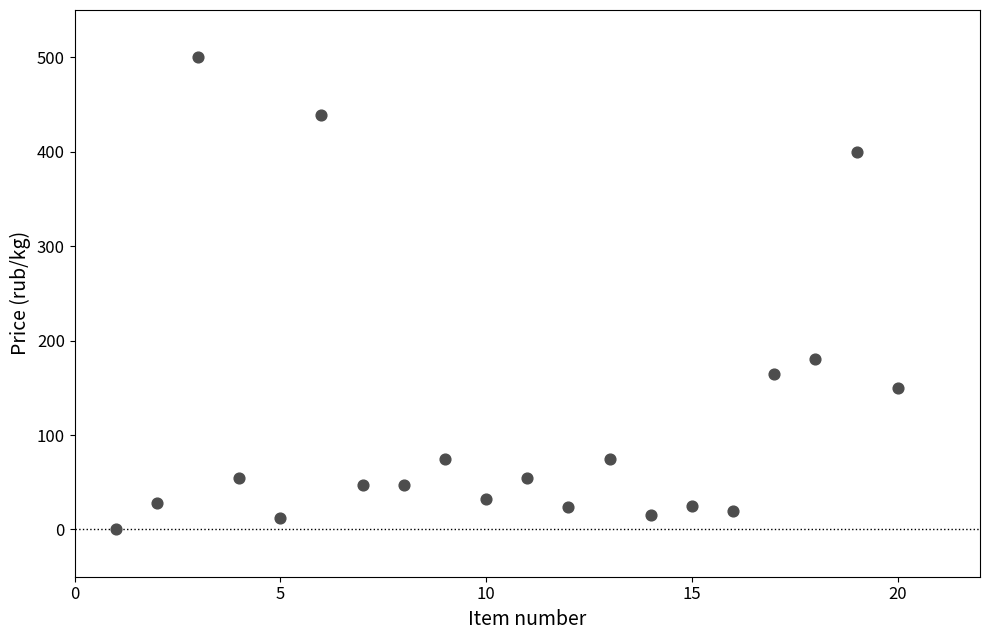

What Y value in the scatter plot is closest to 250?

180.0